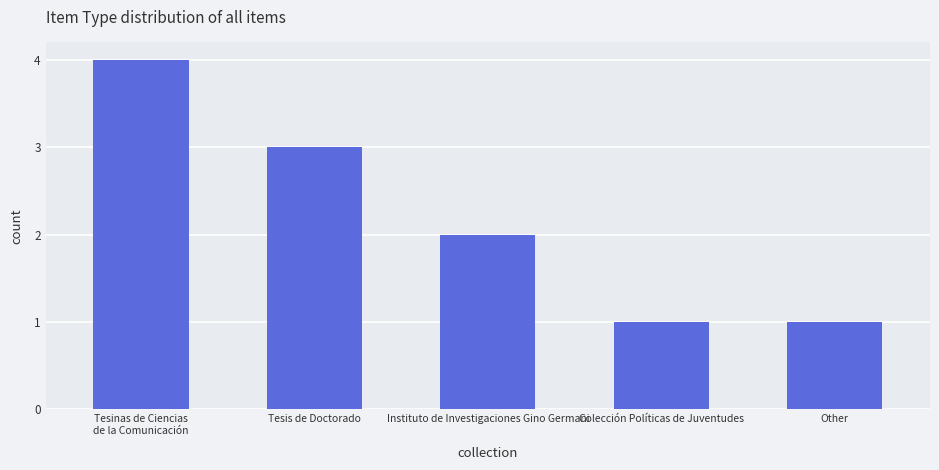

What is the difference between the maximum and minimum values?

3